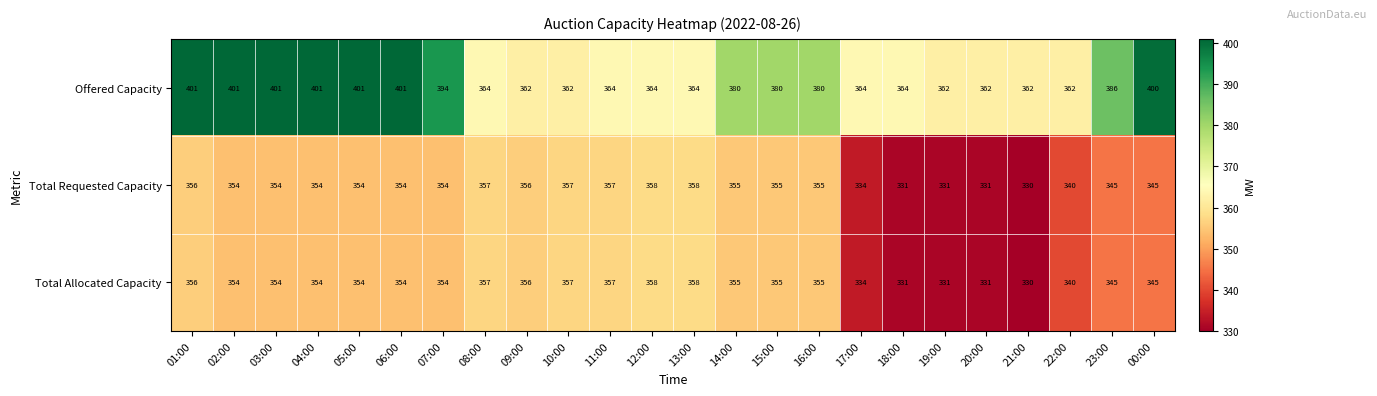

Which series has the widest spread of values?

Offered Capacity